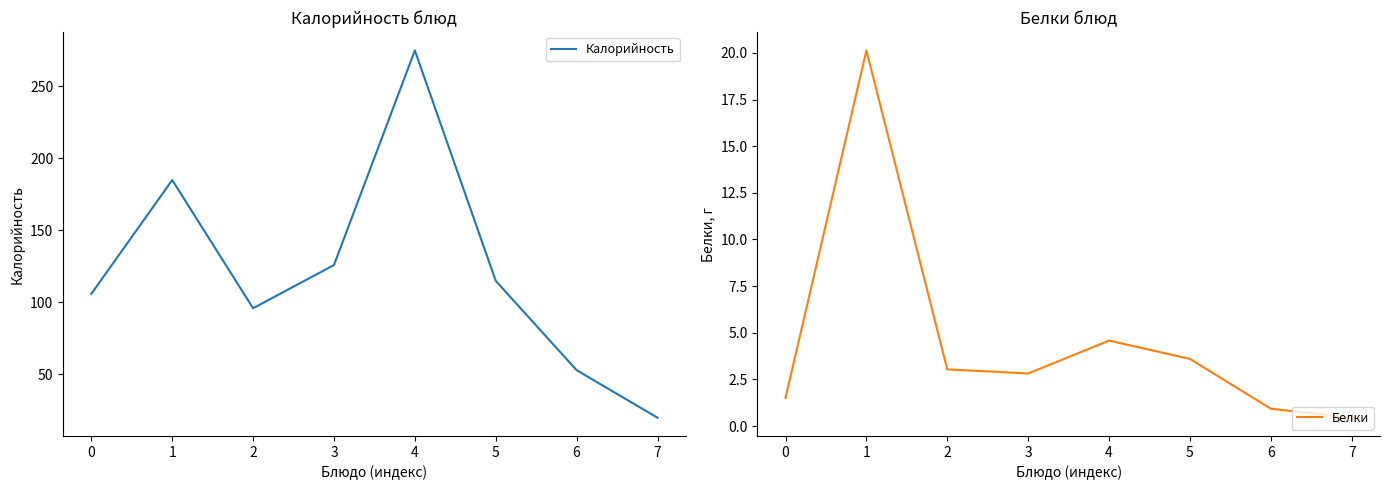

How many lines are shown in the chart?

2